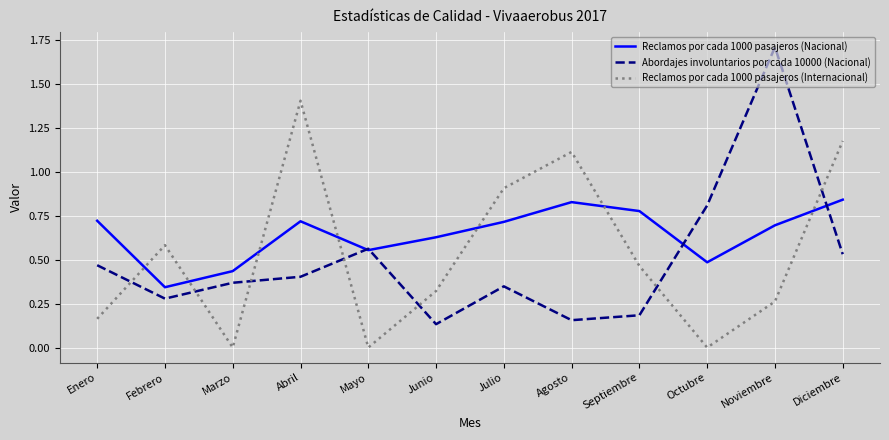

List the series in order of their peak value, highest first.

Abordajes involuntarios por cada 10000 (Nacional), Reclamos por cada 1000 pasajeros (Internacional), Reclamos por cada 1000 pasajeros (Nacional)